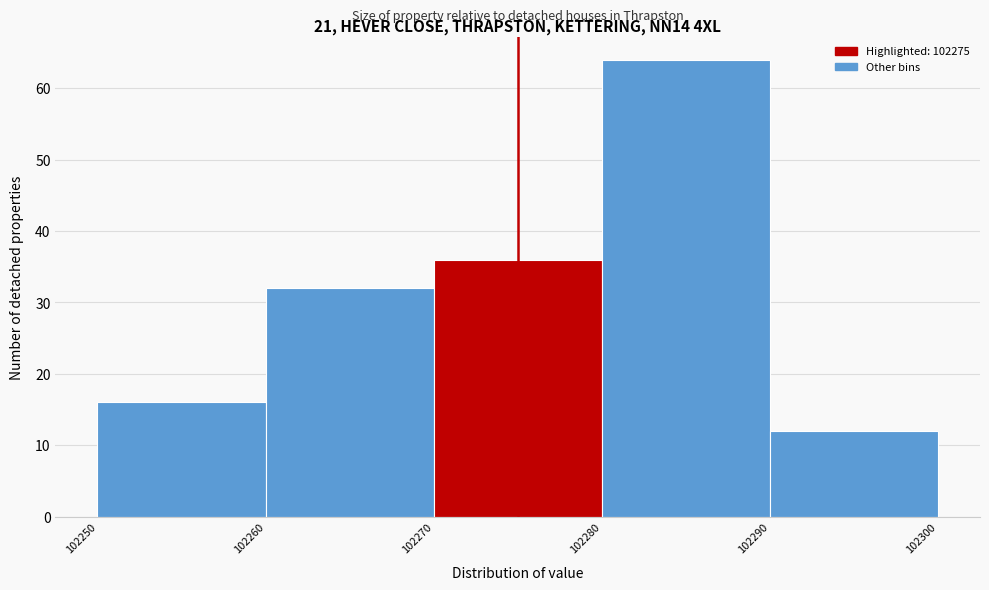

Reading left to right, list every bar in this chart as the range it spans on the x-axis followed by its height. The values are not printed on the chart, so give them approximately, as read against the axis.

102250 to 102260: 16
102260 to 102270: 32
102270 to 102280: 36
102280 to 102290: 64
102290 to 102300: 12